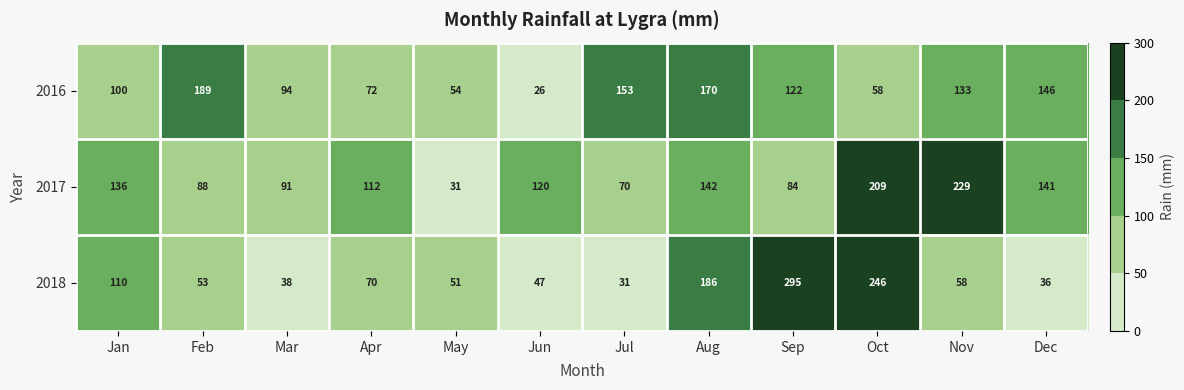

The value of 2016 at Feb is 291. True or false?

False